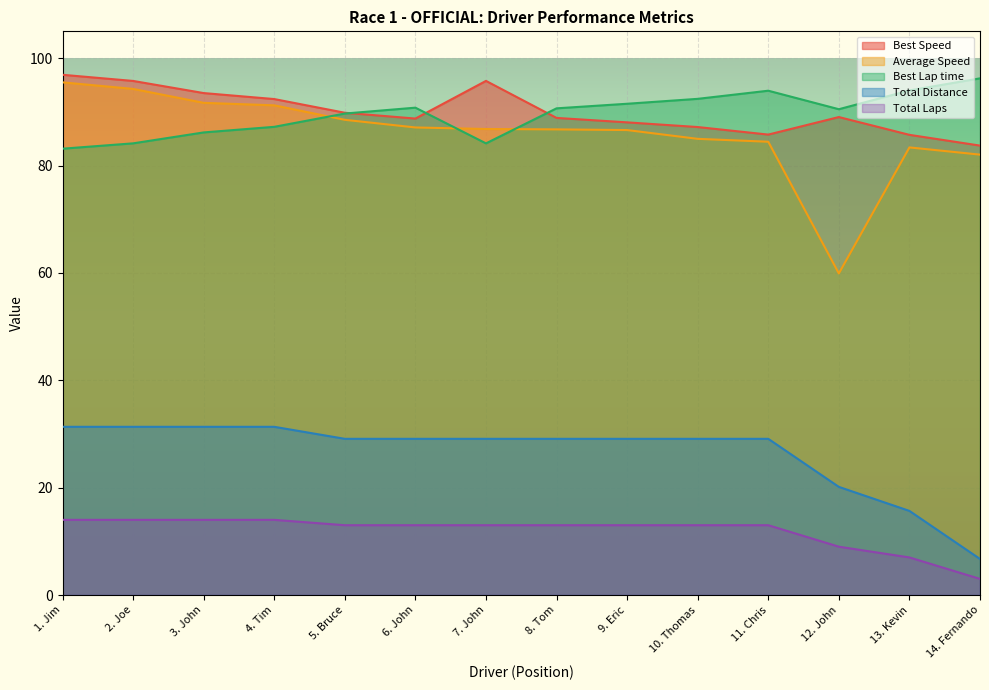

Is the value of Best Lap time at 1. Jim greater than the value of Best Speed at 5. Bruce?

No